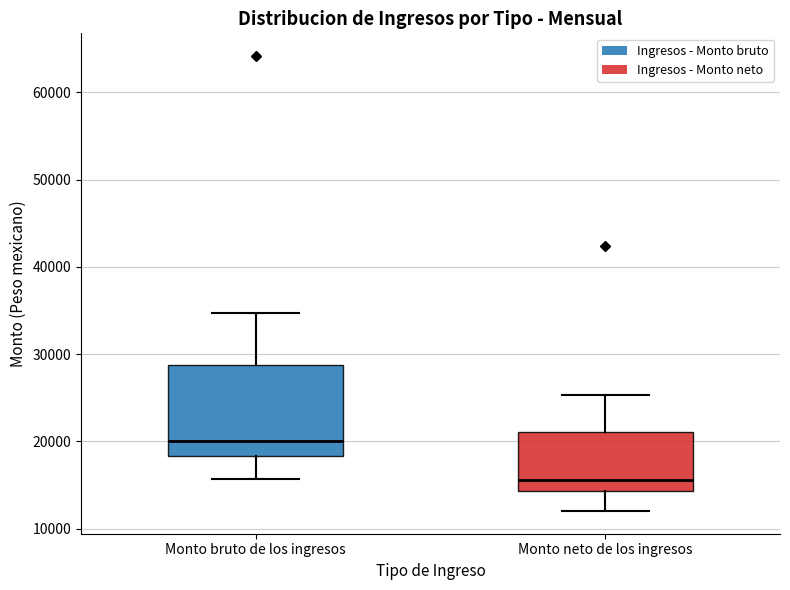

Which box is the tallest, from its lower edge to its upper edge?

Monto bruto de los ingresos